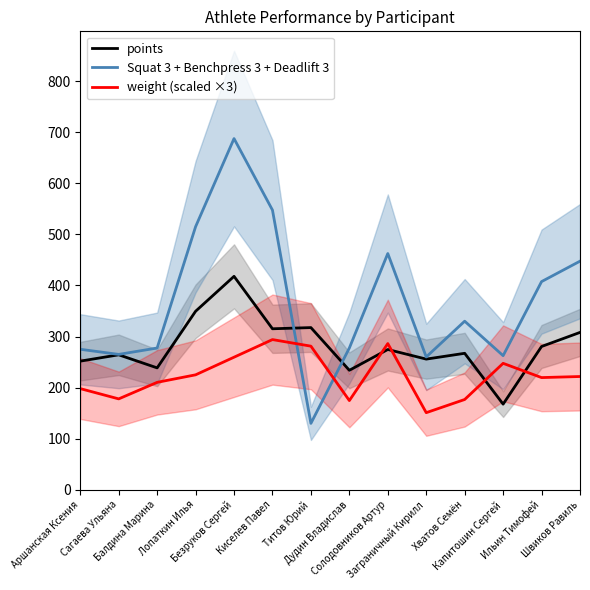

Reading right to left, what are all the values shown in this chart?

points: Швиков Равиль=308.0	Ильин Тимофей=280.5	Капитошин Сергей=167.6	Хватов Семён=267.1	Заграничный Кирилл=255.8	Солодовников Артур=274.6	Дудин Владислав=233.9	Титов Юрий=317.5	Киселев Павел=315.2	Безруков Сергей=417.8	Лопаткин Илья=349.4	Балдина Марина=238.6	Сагаева Ульяна=264.2	Аршанская Ксения=251.8
Squat 3 + Benchpress 3 + Deadlift 3: Швиков Равиль=447.5	Ильин Тимофей=407.5	Капитошин Сергей=262.5	Хватов Семён=330.0	Заграничный Кирилл=260.0	Солодовников Артур=462.5	Дудин Владислав=277.5	Титов Юрий=130.0	Киселев Павел=547.5	Безруков Сергей=687.5	Лопаткин Илья=515.0	Балдина Марина=277.5	Сагаева Ульяна=265.0	Аршанская Ксения=275.0
weight (scaled ×3): Швиков Равиль=221.7	Ильин Тимофей=219.6	Капитошин Сергей=247.5	Хватов Семён=176.7	Заграничный Кирилл=150.9	Солодовников Артур=286.2	Дудин Владислав=174.6	Титов Юрий=281.1	Киселев Павел=294.0	Безруков Сергей=259.5	Лопаткин Илья=225.0	Балдина Марина=210.3	Сагаева Ульяна=177.9	Аршанская Ксения=198.0